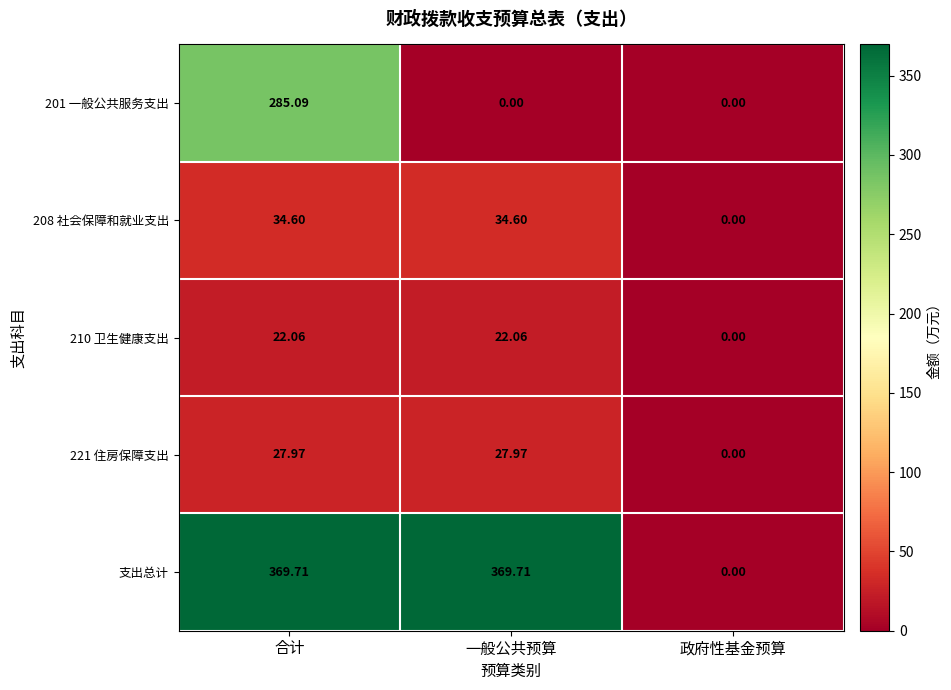

Count the number of data series in this chart.

5